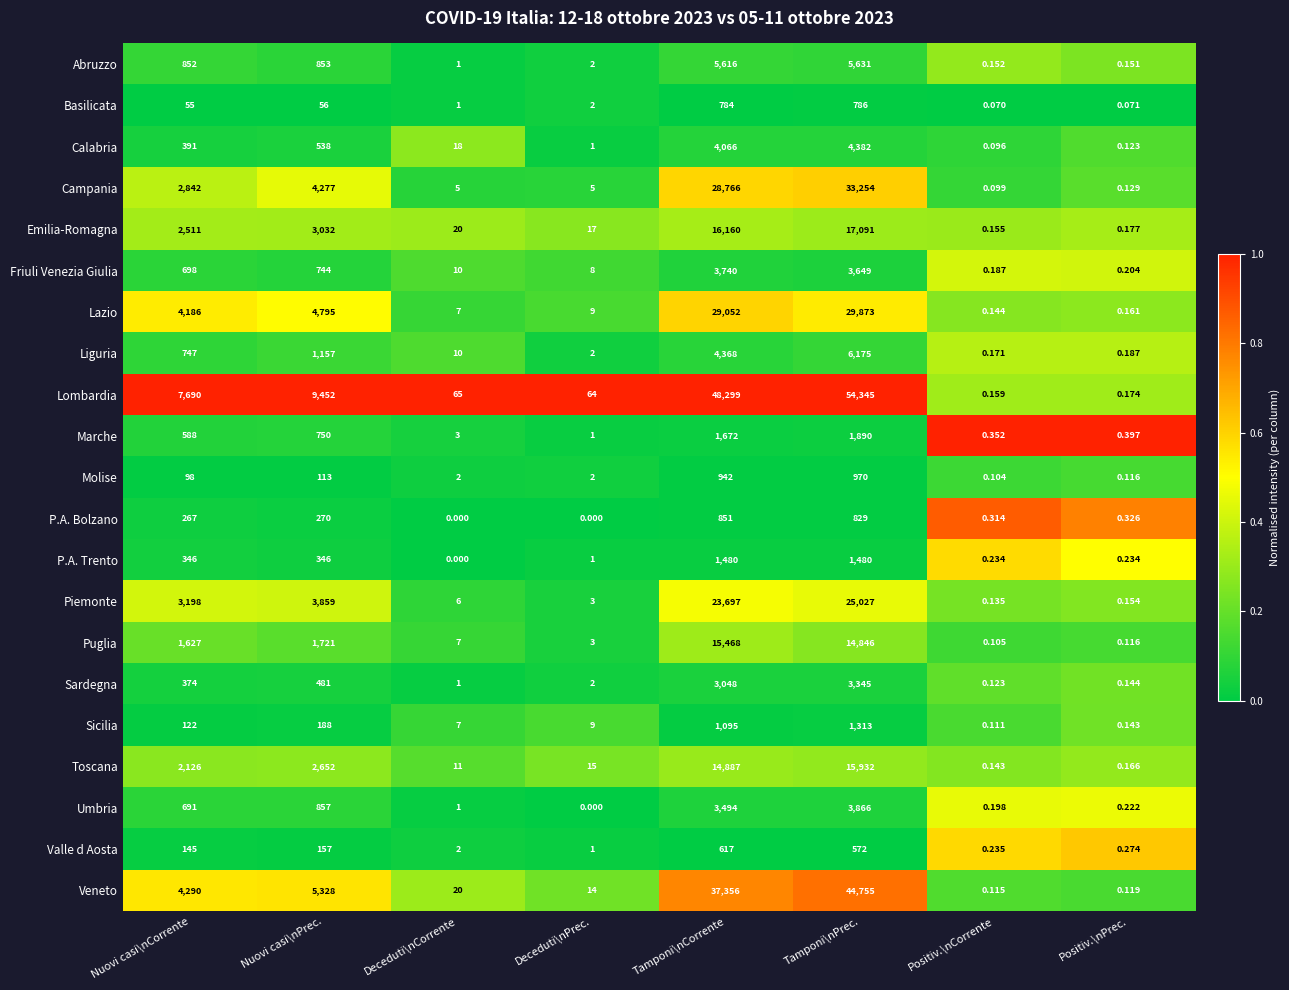

Is the value of Molise at Tamponi\nPrec. greater than the value of Puglia at Positiv.\nPrec.?

Yes